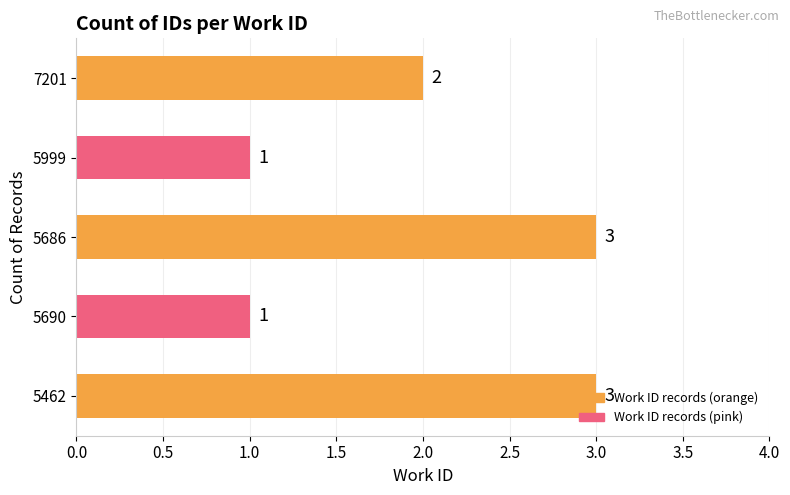

What is the ratio of the value at 5462 to the value at 7201?

1.5